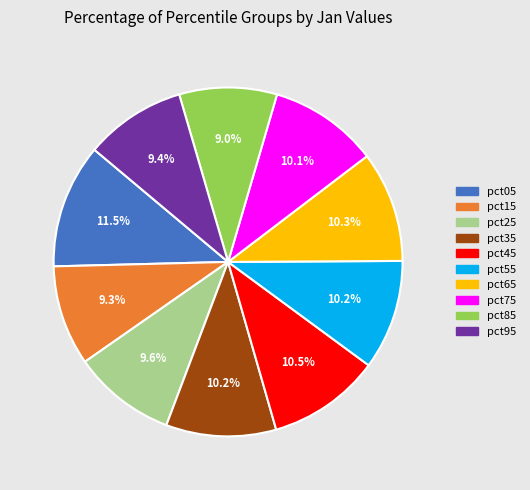

How many slices are in this pie chart?

10